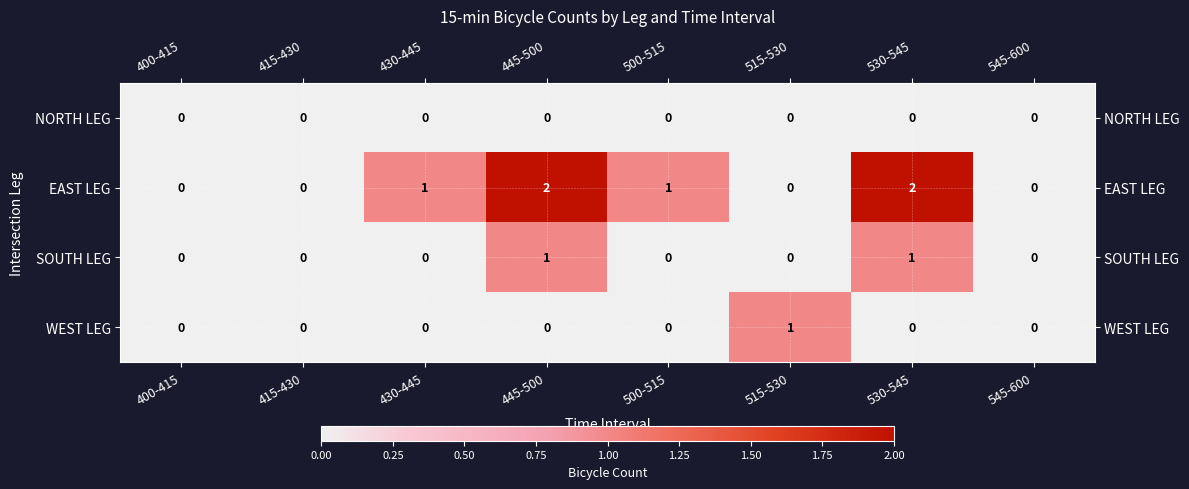

Which series changed the most between 500-515 and 545-600?

EAST LEG